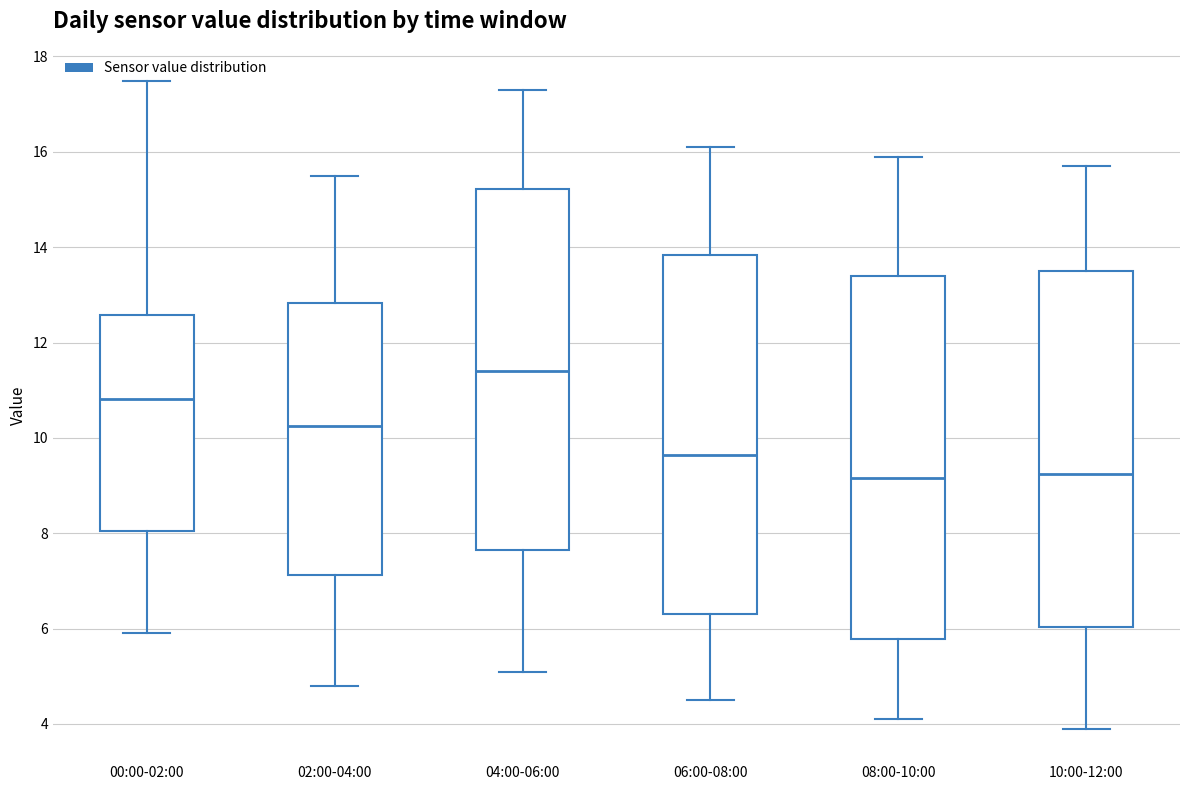

Which box has the highest median line?

04:00-06:00